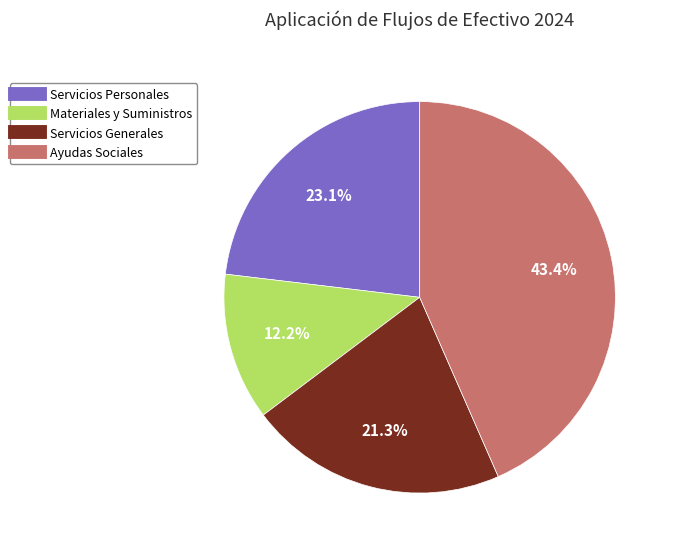

What is the smallest slice in the pie chart?

Materiales y Suministros